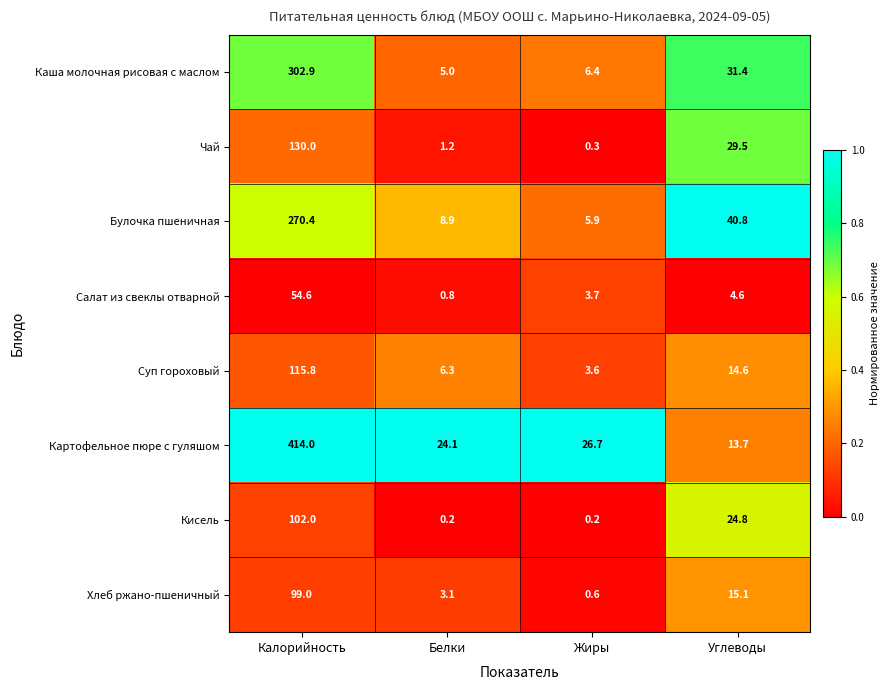

What is the sum of the Каша молочная рисовая с маслом values at Калорийность and Углеводы?

334.3